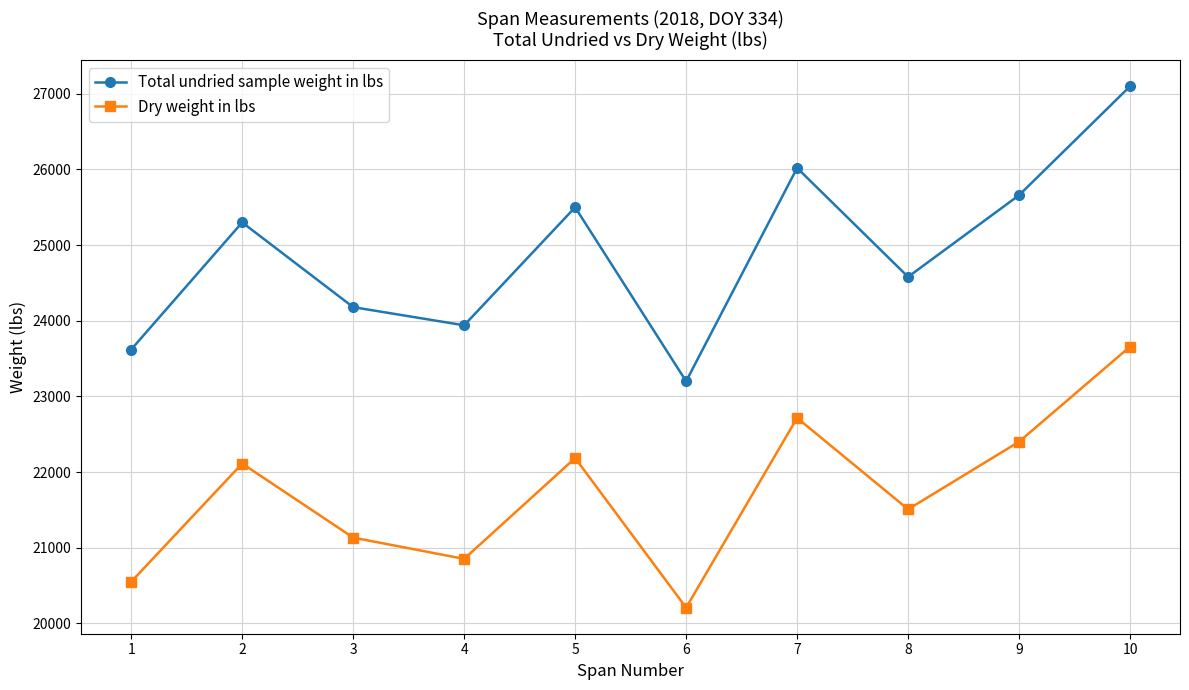

The Total undried sample weight in lbs series shows 26020.0 at 7. True or false?

True